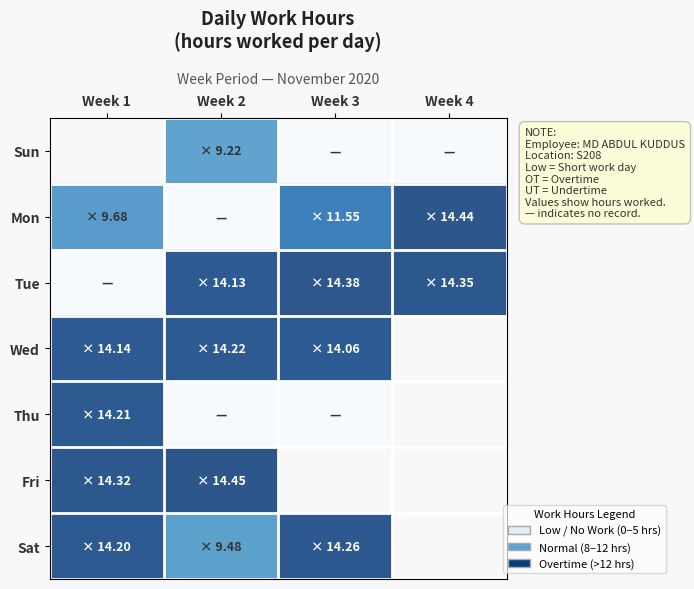

What is the difference between the Wed values at Week 1 and Week 2?

0.1